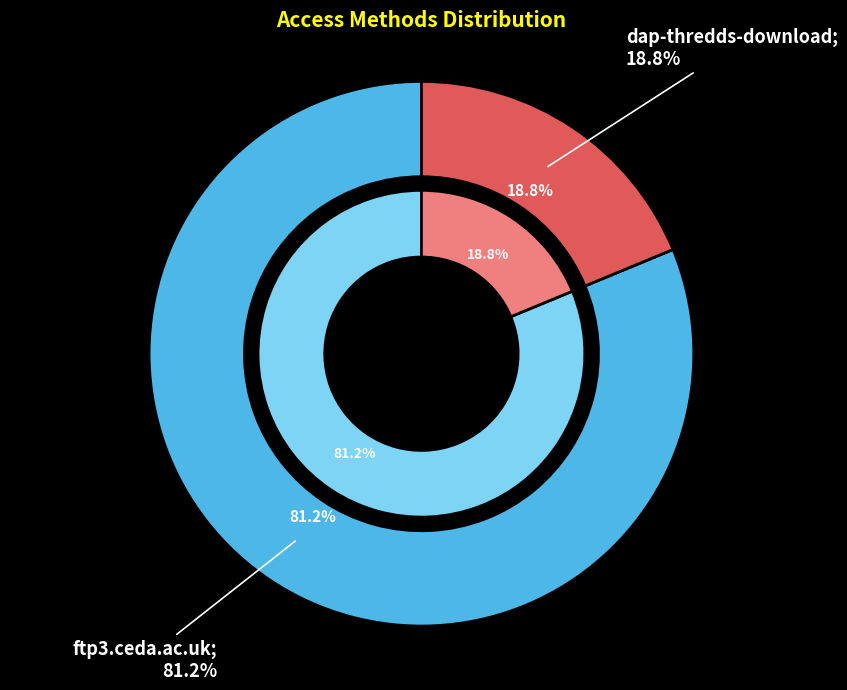

To the nearest percent, what portion does ftp3.ceda.ac.uk represent?

81%